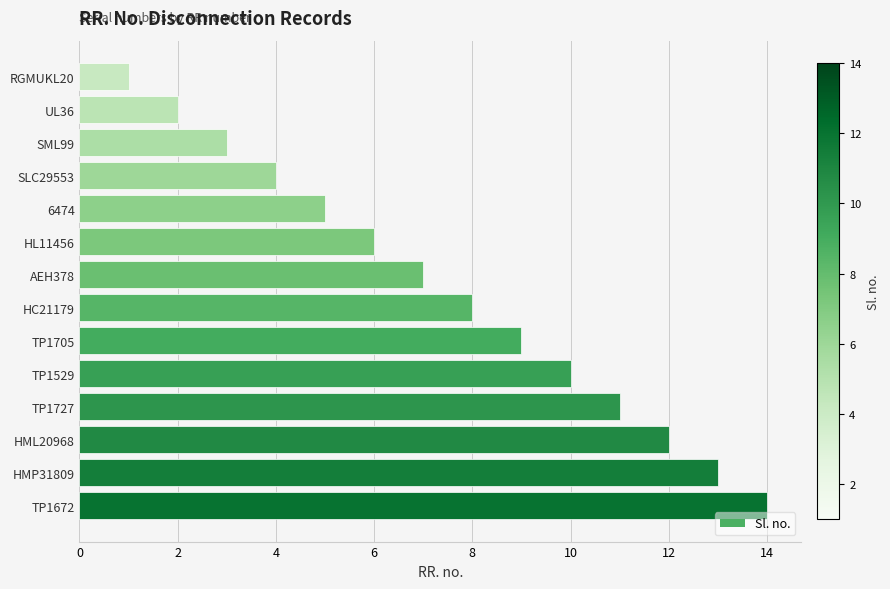

List the labels in order of value, largest first.

TP1672, HMP31809, HML20968, TP1727, TP1529, TP1705, HC21179, AEH378, HL11456, 6474, SLC29553, SML99, UL36, RGMUKL20